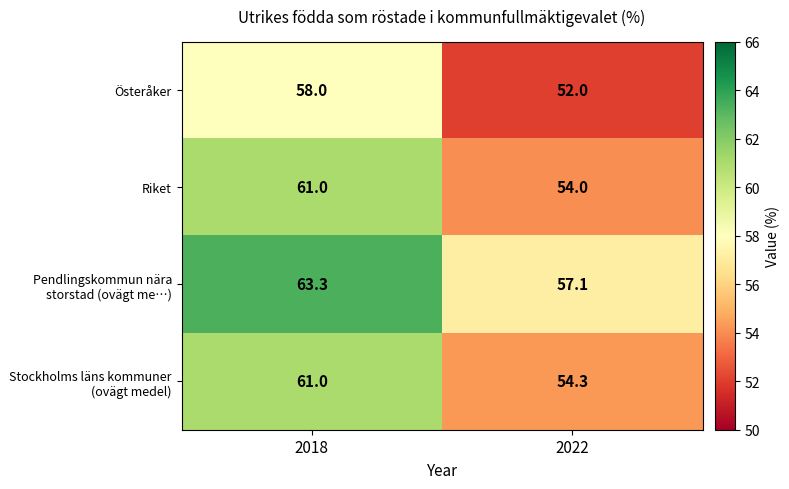

What is the spread (max minus min) of values at 2018?

5.3